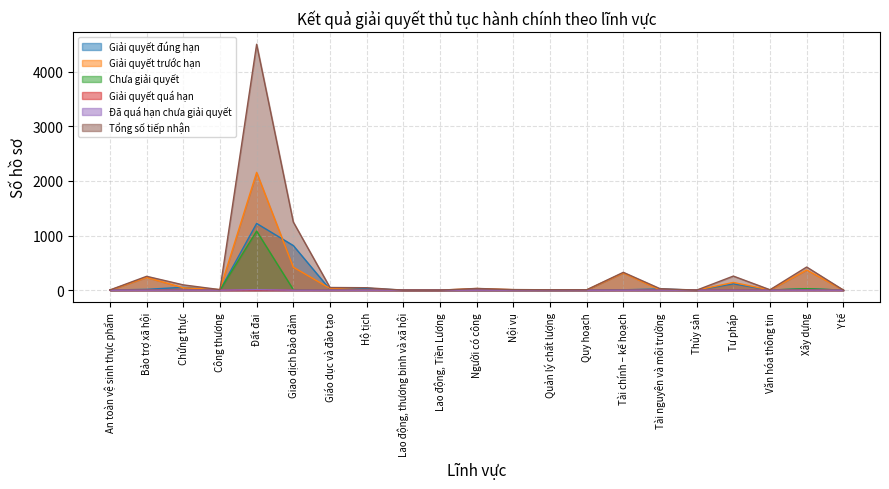

Which has a higher value, Người có công or Văn hóa thông tin?

Văn hóa thông tin